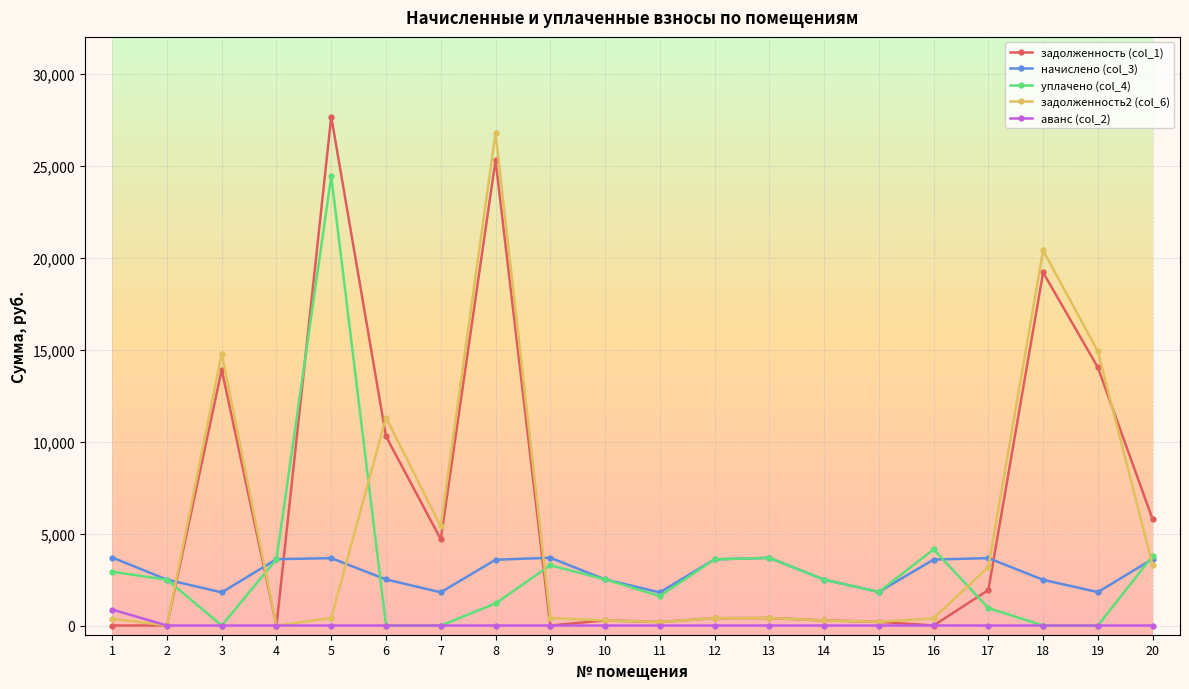

What is the greatest value displayed?

27659.9